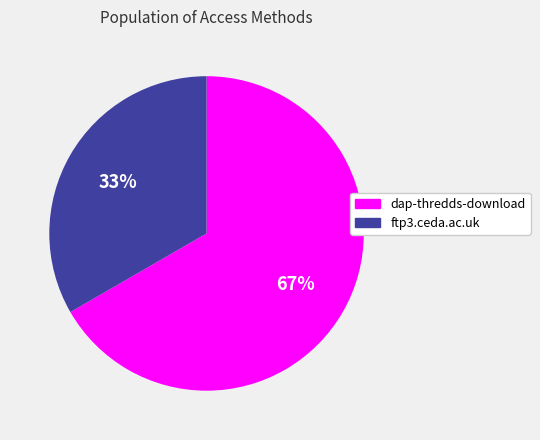

Do dap-thredds-download and ftp3.ceda.ac.uk together represent more than half of the pie?

Yes